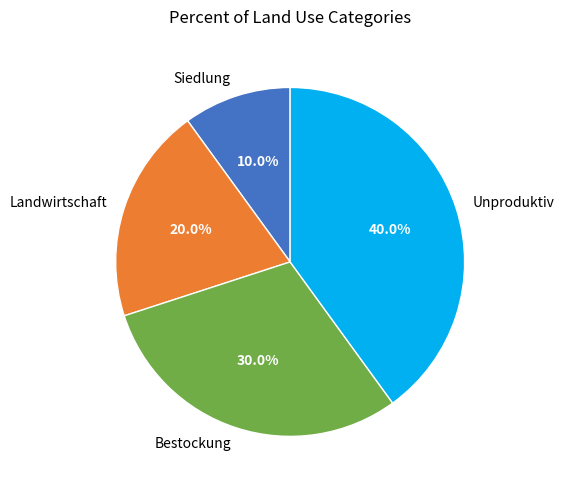

To the nearest percent, what is the difference between the largest and smallest slice percentages?

30%